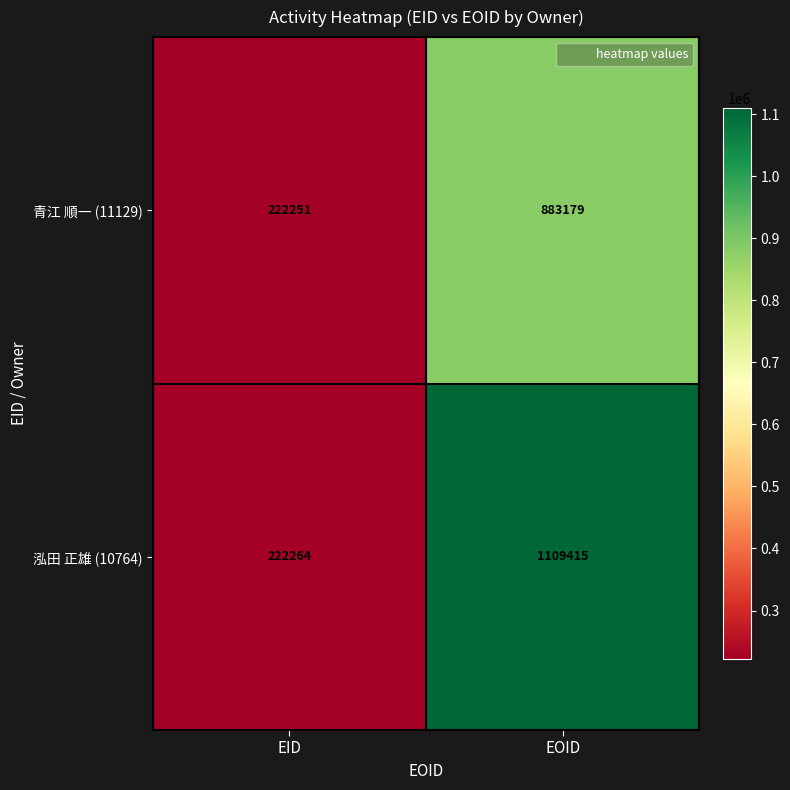

Is the value of 青江 順一 (11129) at EID greater than the value of 泓田 正雄 (10764) at EID?

No